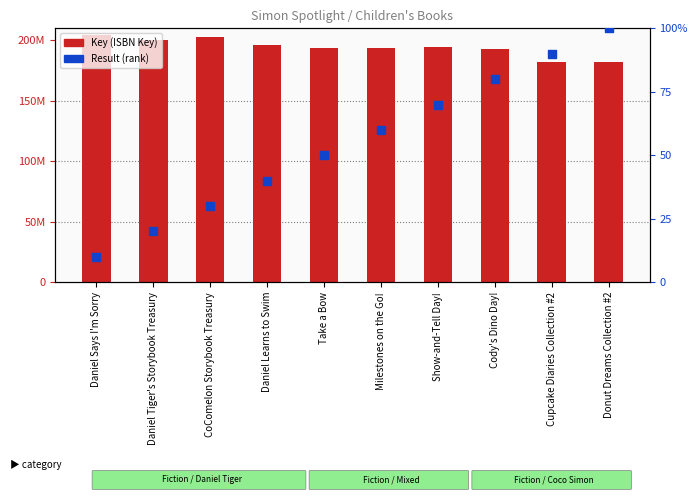

Which series reaches the maximum Y coordinate?

Key